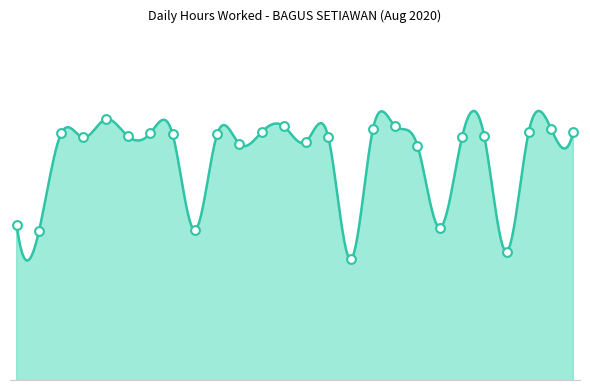

Approximately how many times larger is the value at 10 compared to 26?

1.0